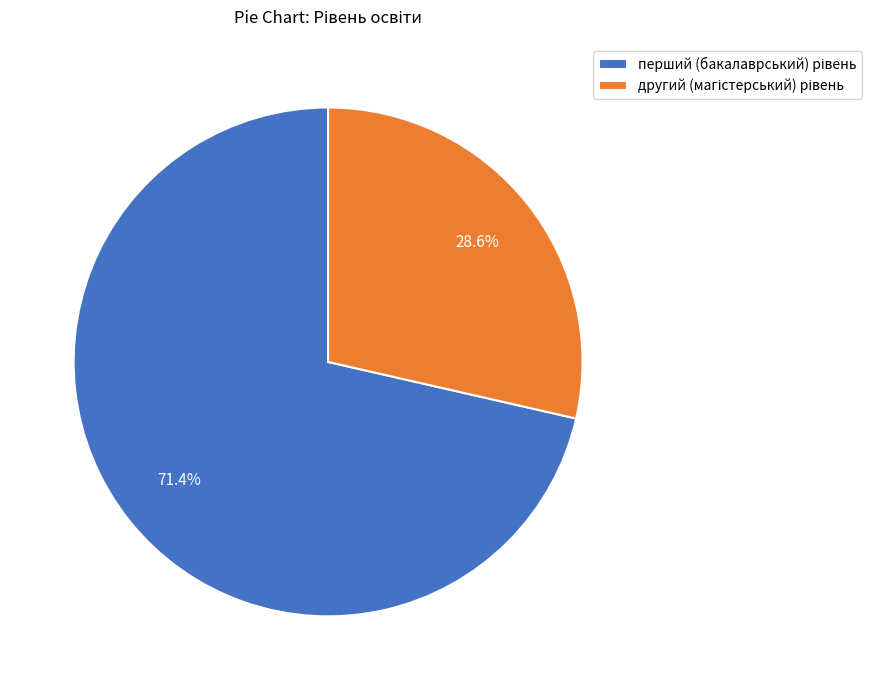

Is there a majority slice in this chart?

Yes